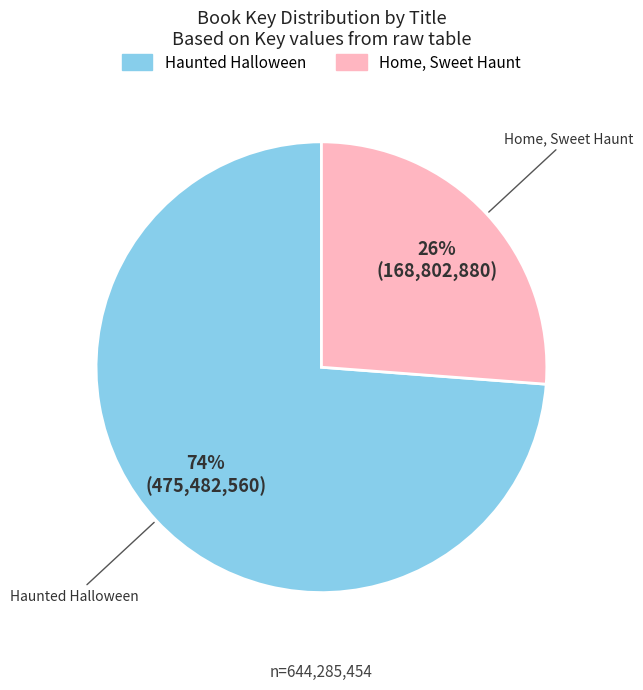

How many segments does this pie chart have?

2